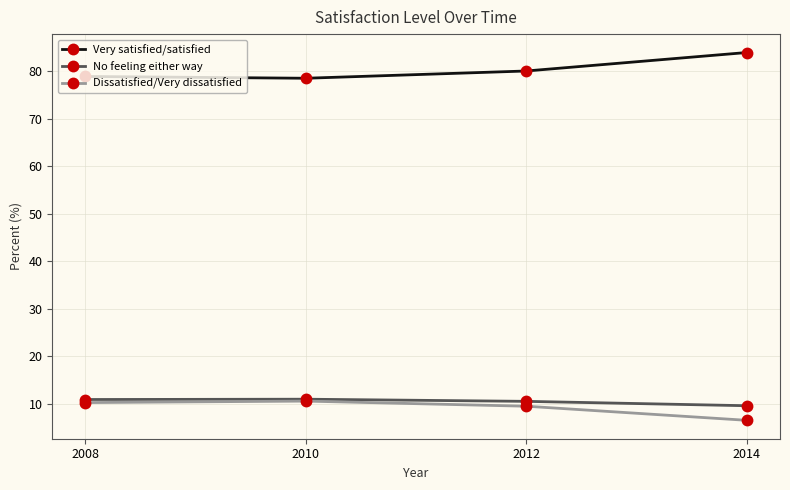

True or false: Dissatisfied/Very dissatisfied and Very satisfied/satisfied cross at least once.

False